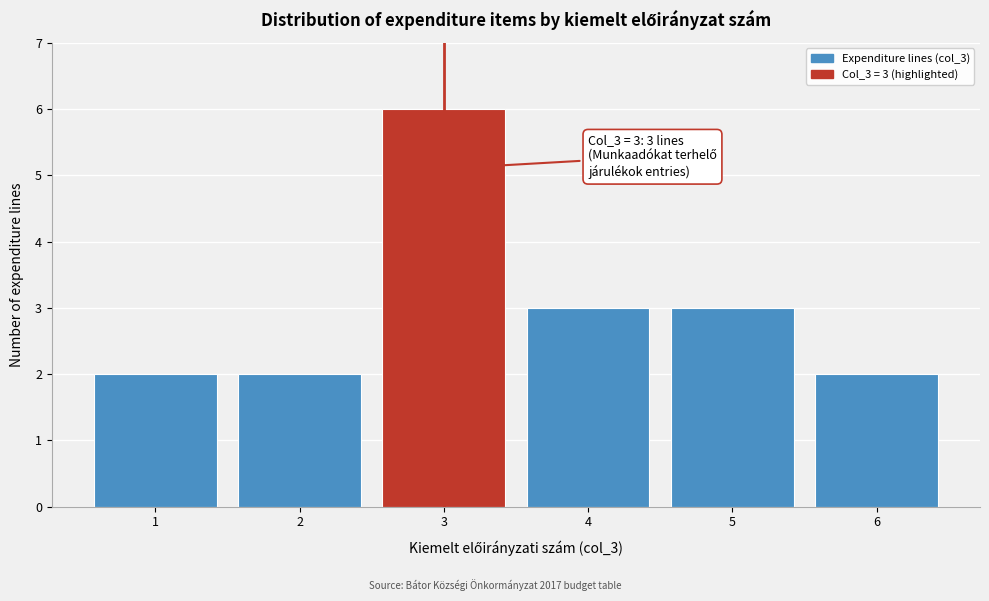

Reading left to right, list all the values displayed in this chart.

2	2	6	3	3	2